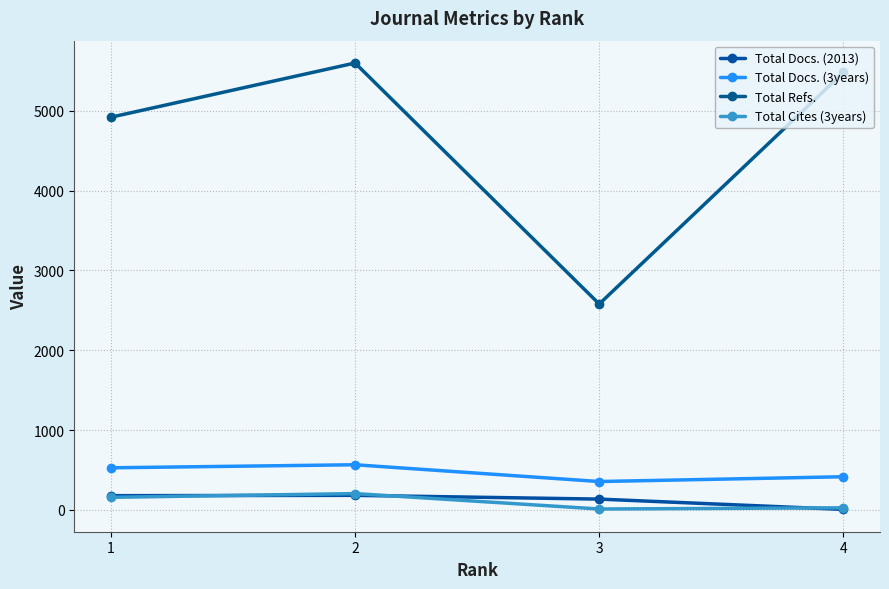

At which label does Total Docs. (3years) first exceed 528?

2